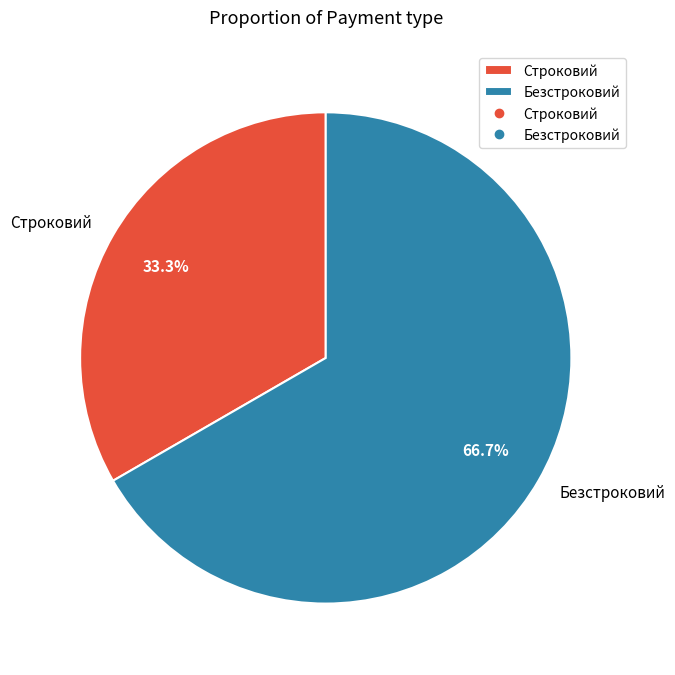

To the nearest percent, what portion does Строковий represent?

33%